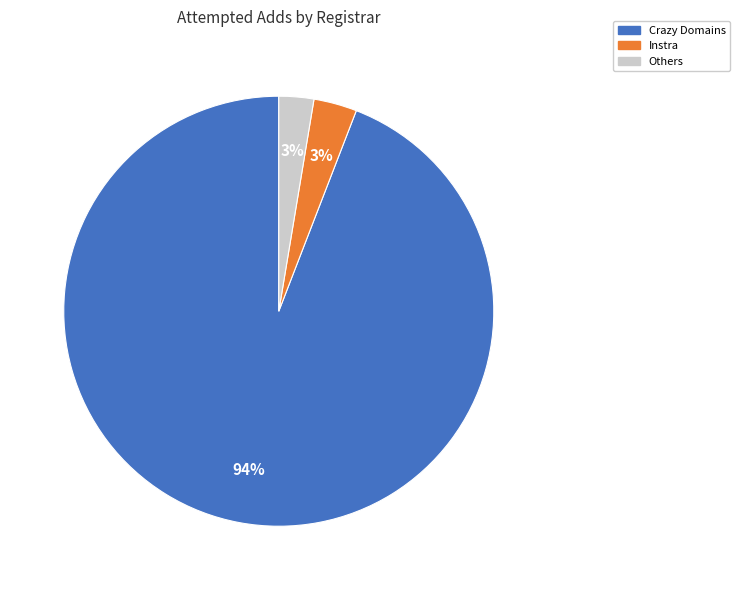

Is there any slice that represents more than half of the pie?

Yes